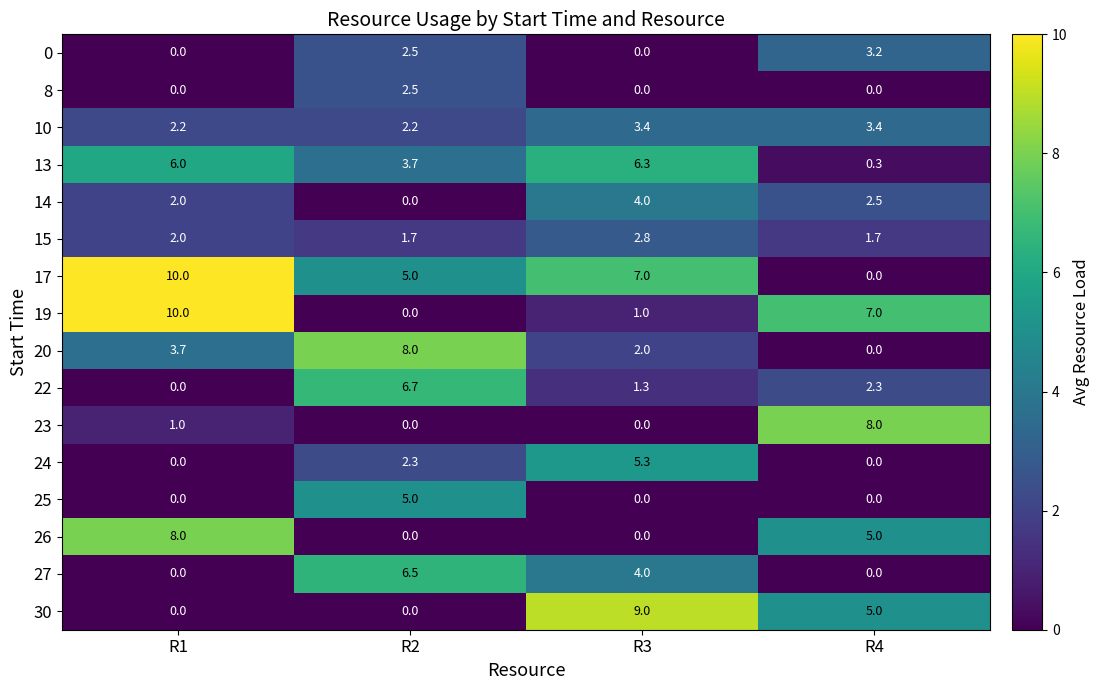

How many data points in 8 are above 0?

1